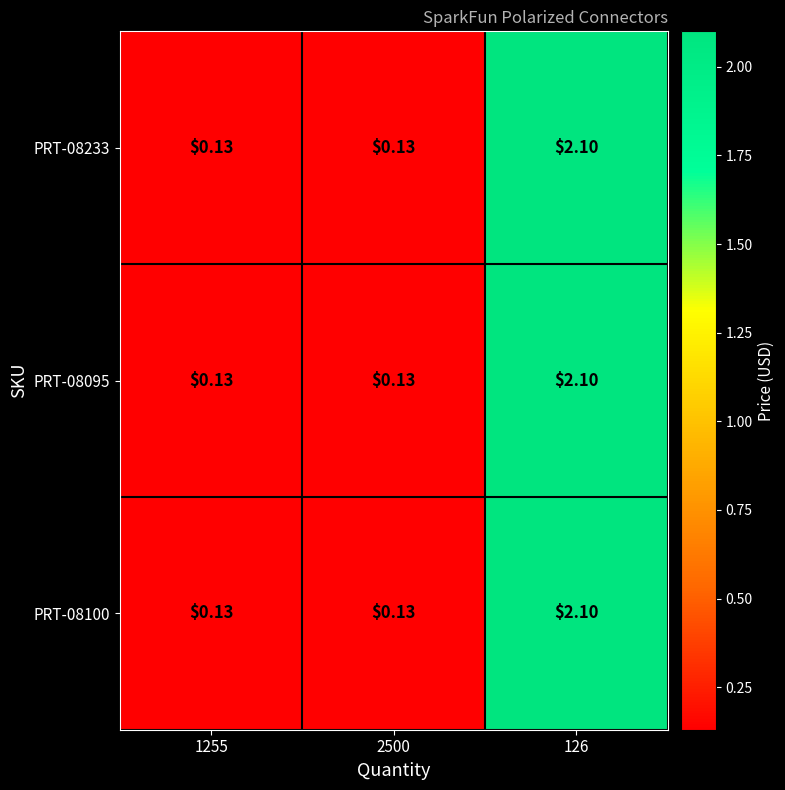

What is the total value across all series at 1255?

0.4